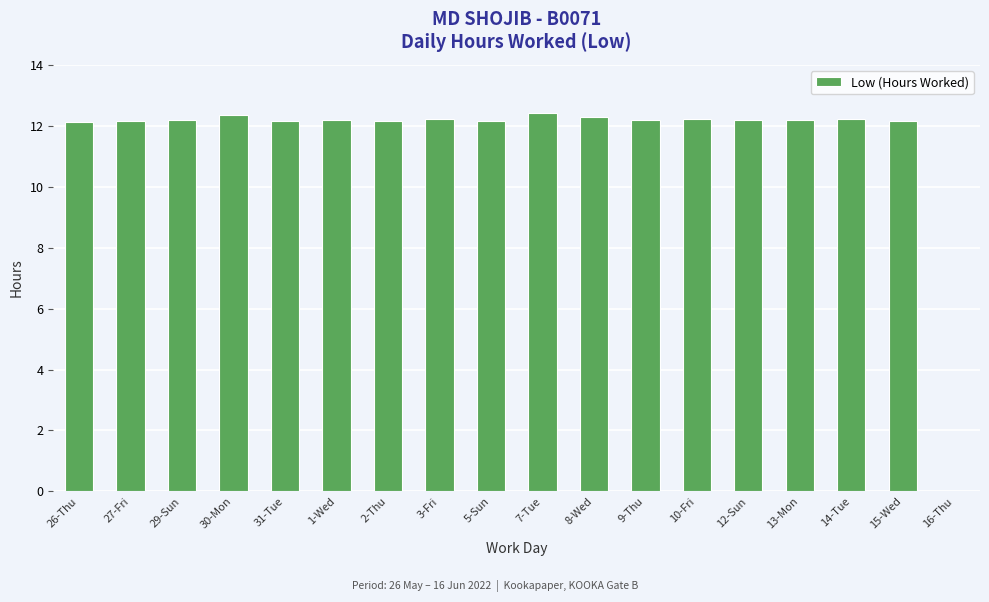

Does the chart contain stacked bars?

No